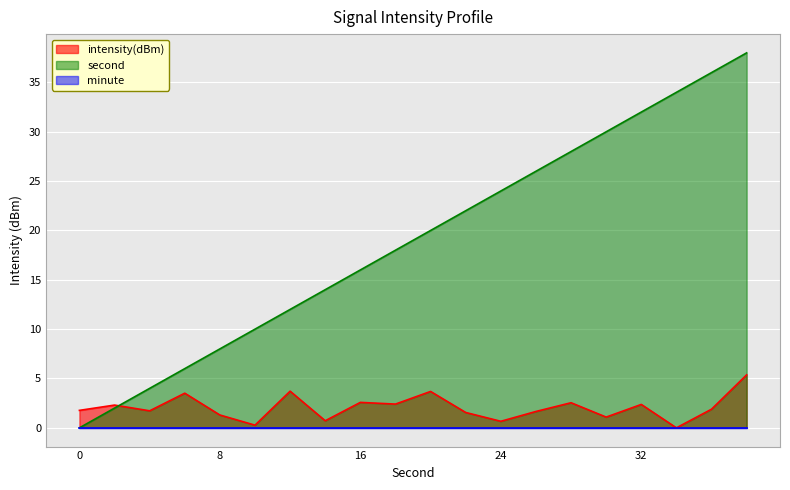

What is the difference between the intensity(dBm) values at 6 and 22?

2.0